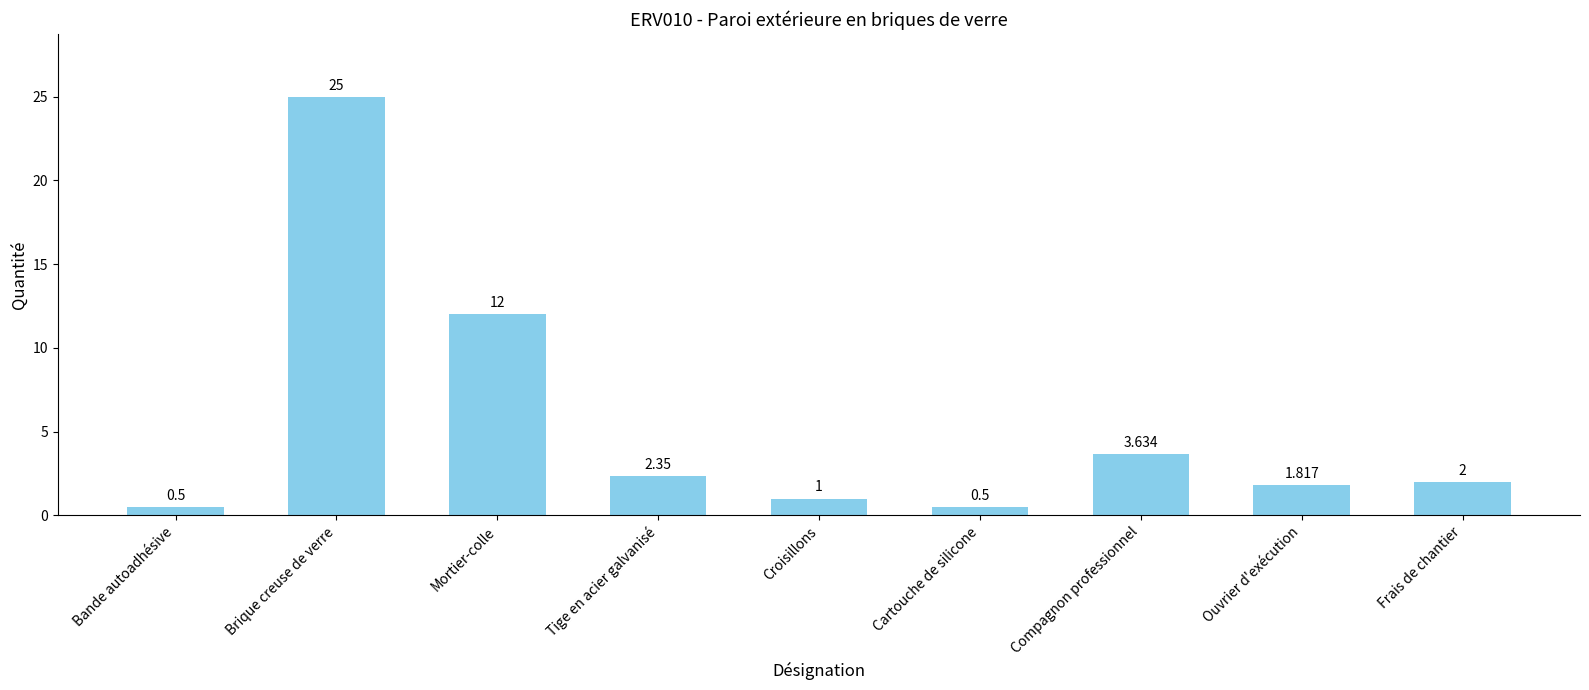

What is the label of the 3rd bar from the left?

Mortier-colle